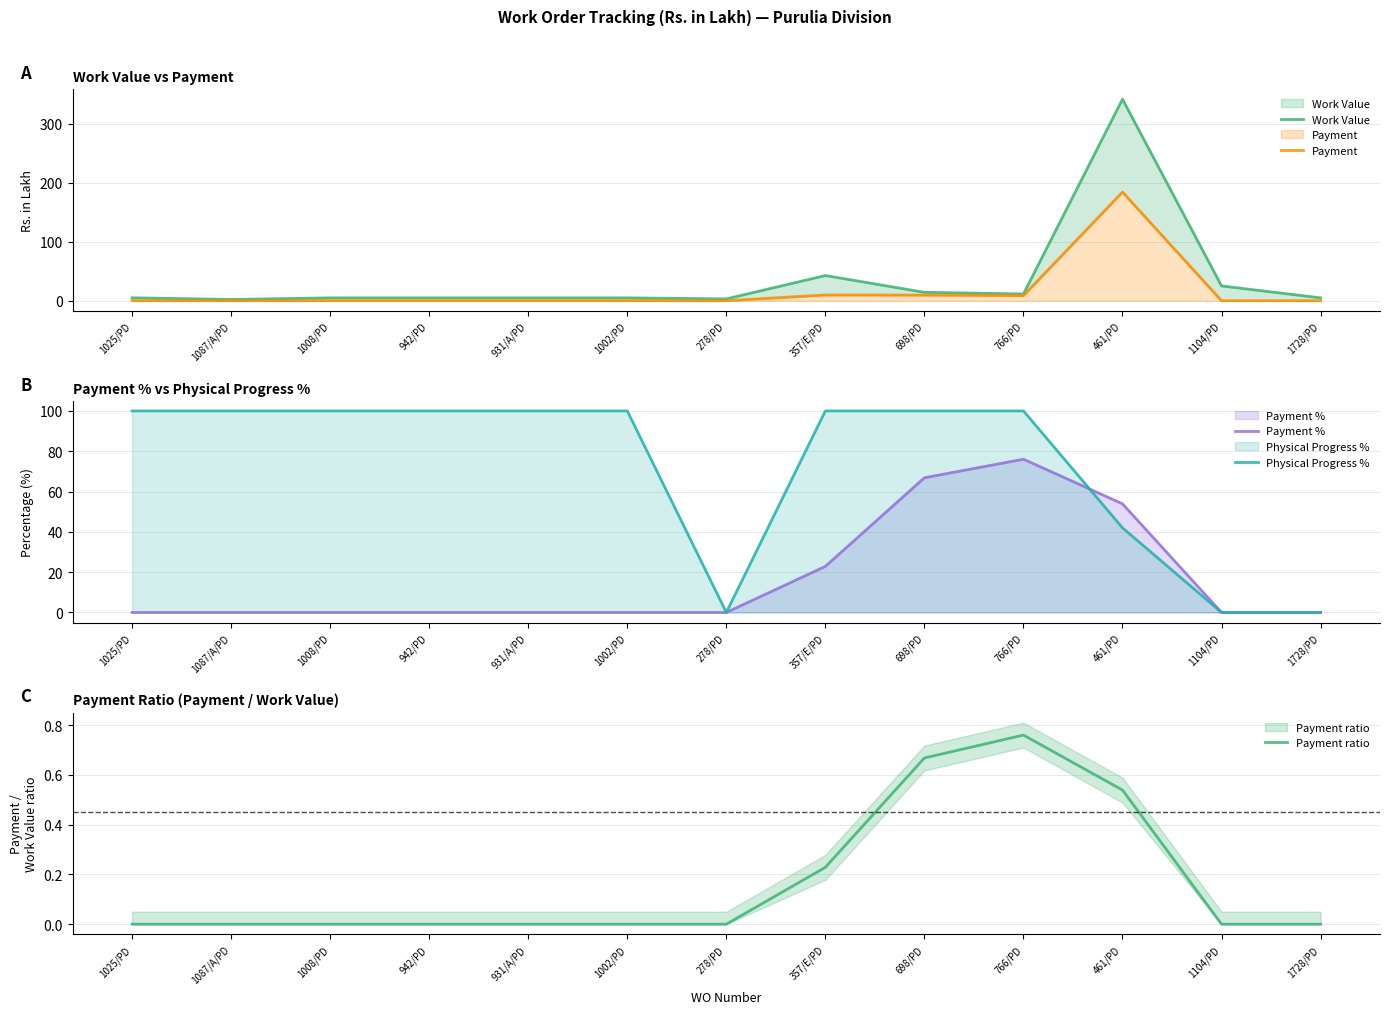

The Payment % series shows 39.0 at 278/PD. True or false?

False